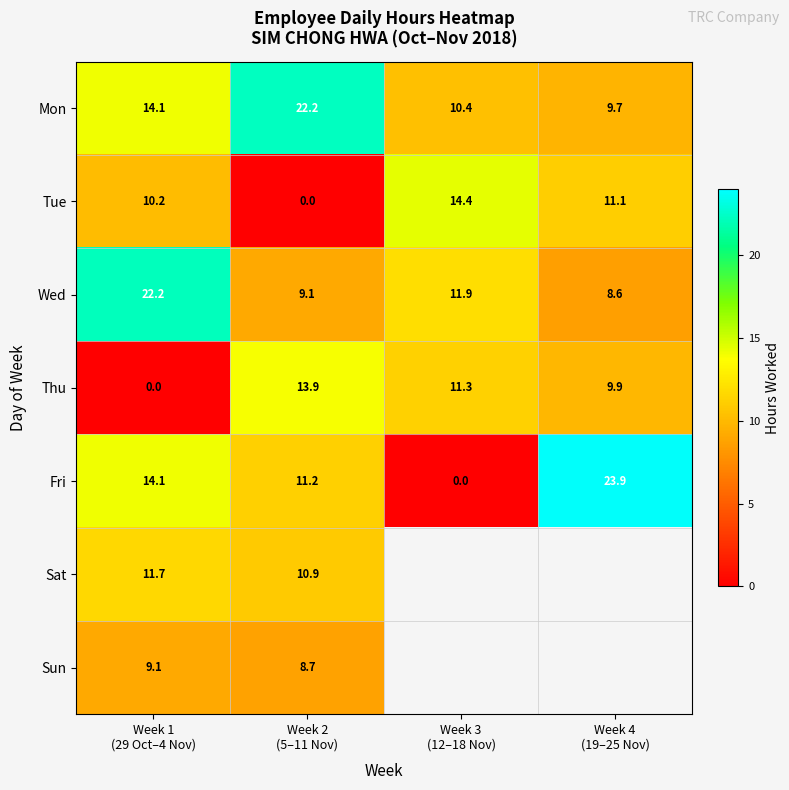

Between Week 4
(19–25 Nov) and Week 3
(12–18 Nov), which is larger?

Week 3
(12–18 Nov)